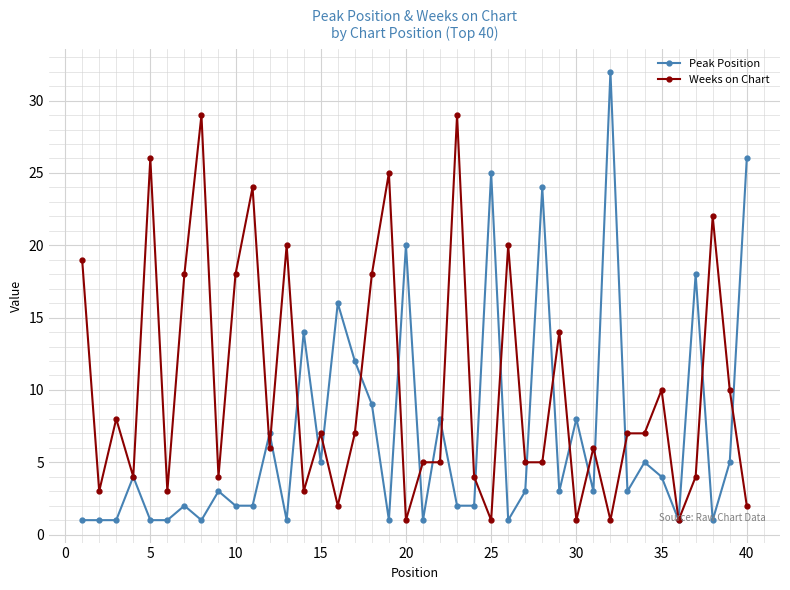

What is the highest value of the Peak Position series?

32